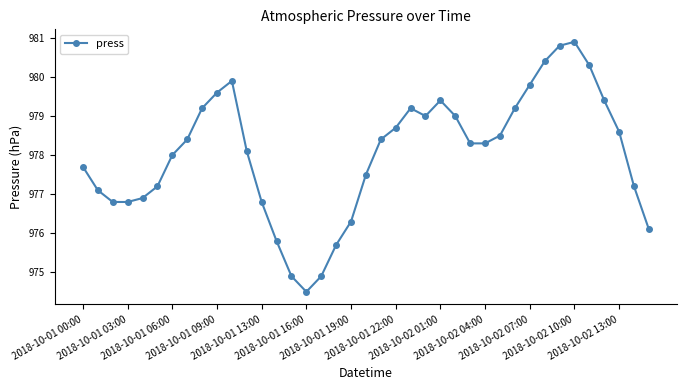

How many categories are shown in the chart?

39